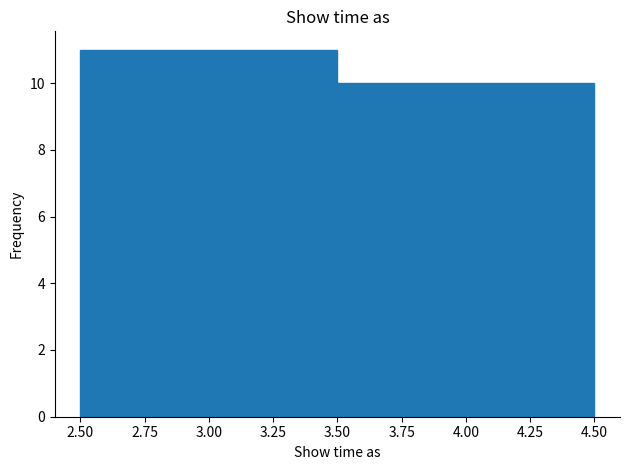

Reading left to right, list every bar in this chart as the range it spans on the x-axis followed by its height. The values are not printed on the chart, so give them approximately, as read against the axis.

2.50 to 3.50: 11
3.50 to 4.50: 10